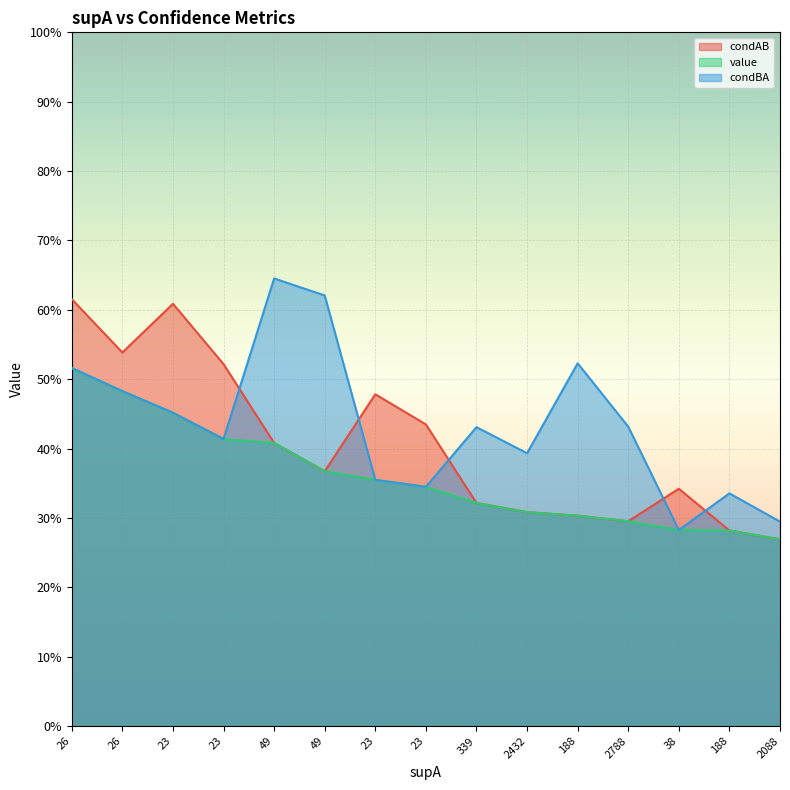

At which label does value reach its peak?

26